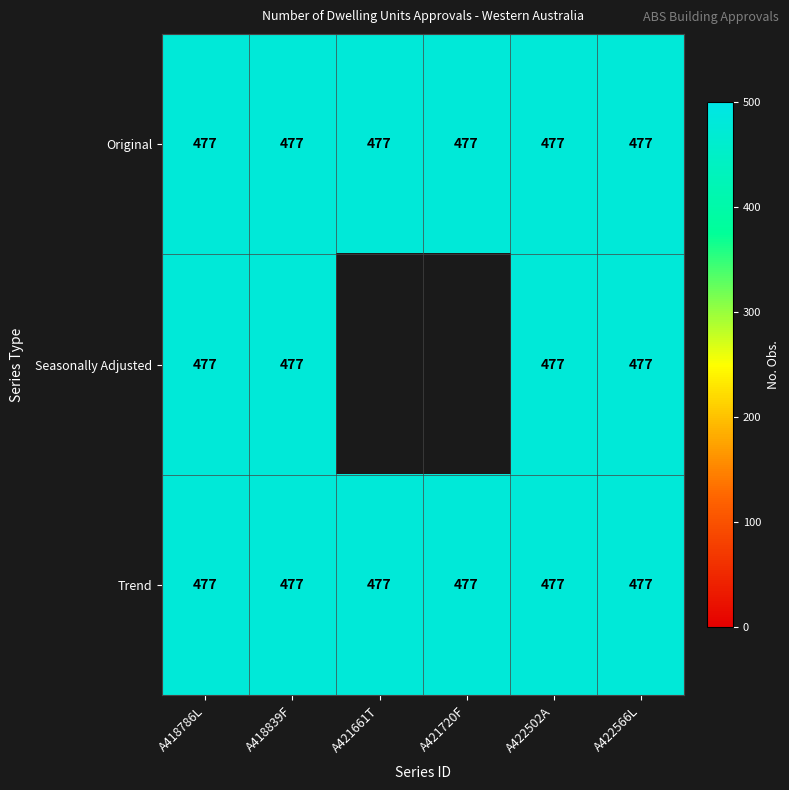

How many categories are shown in the chart?

6